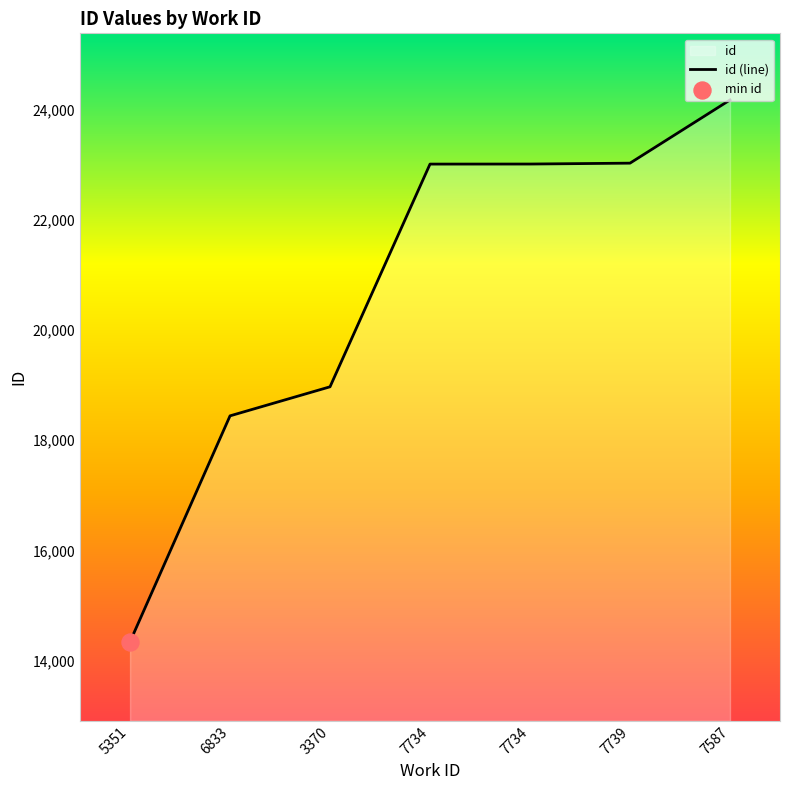

Between 7734 and 5351, which is larger?

7734